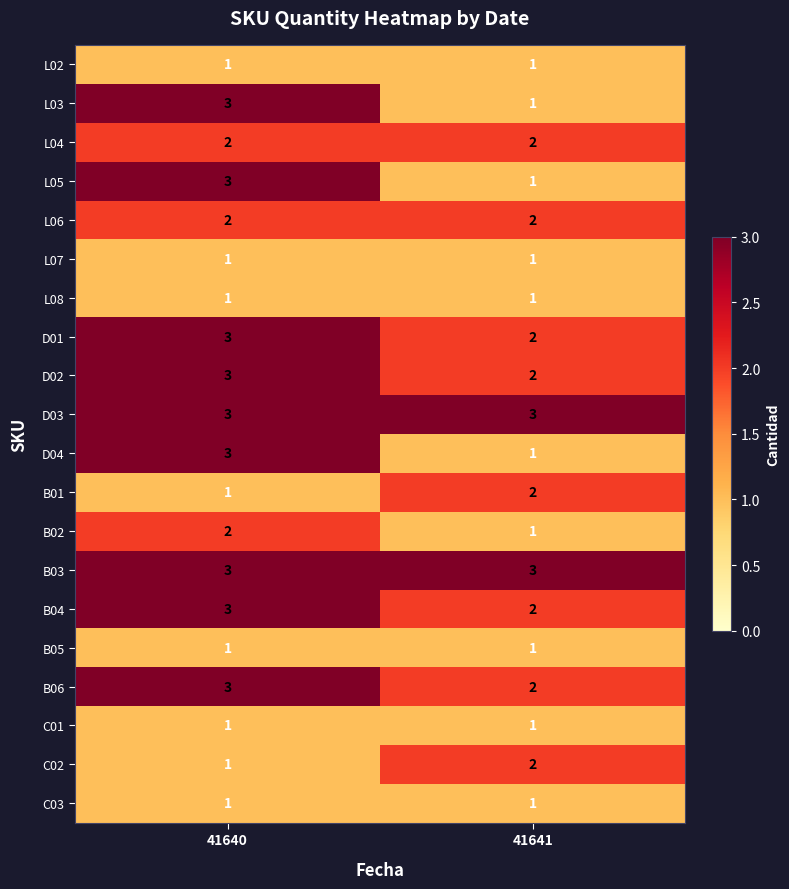

What is the maximum value for B06?

3